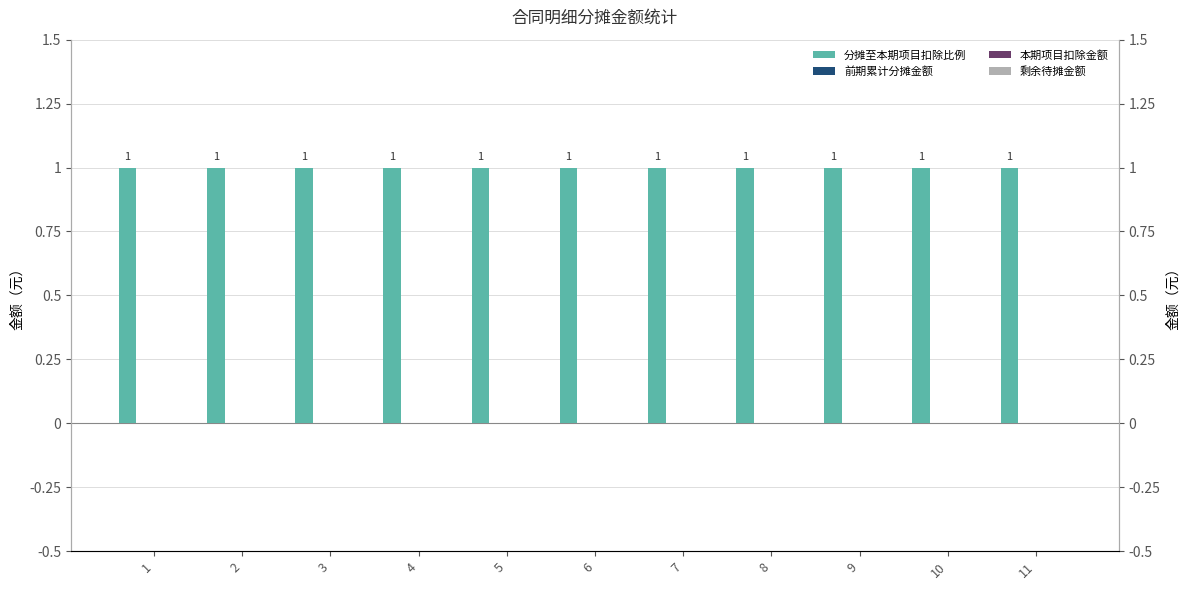

The value of 分摊至本期项目扣除比例 at 5 is 1. True or false?

False